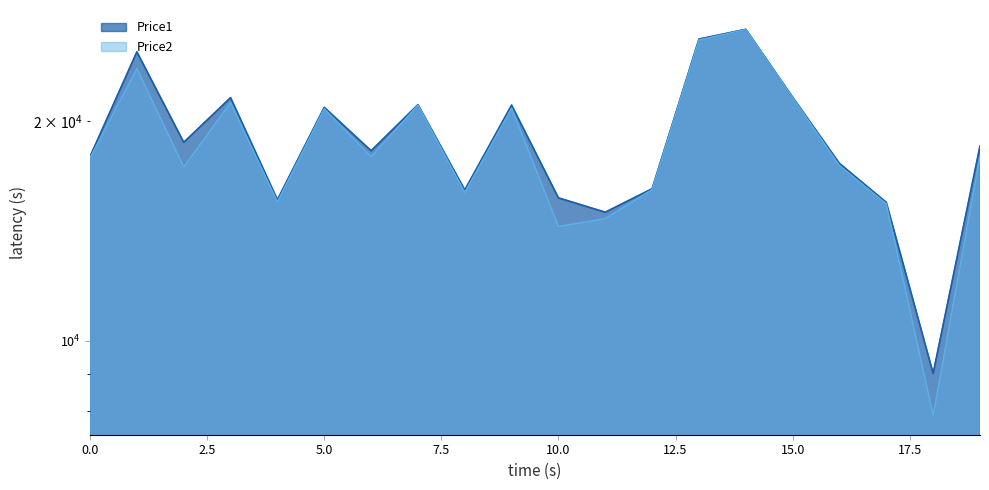

What is the spread (max minus min) of values at 4?

1400